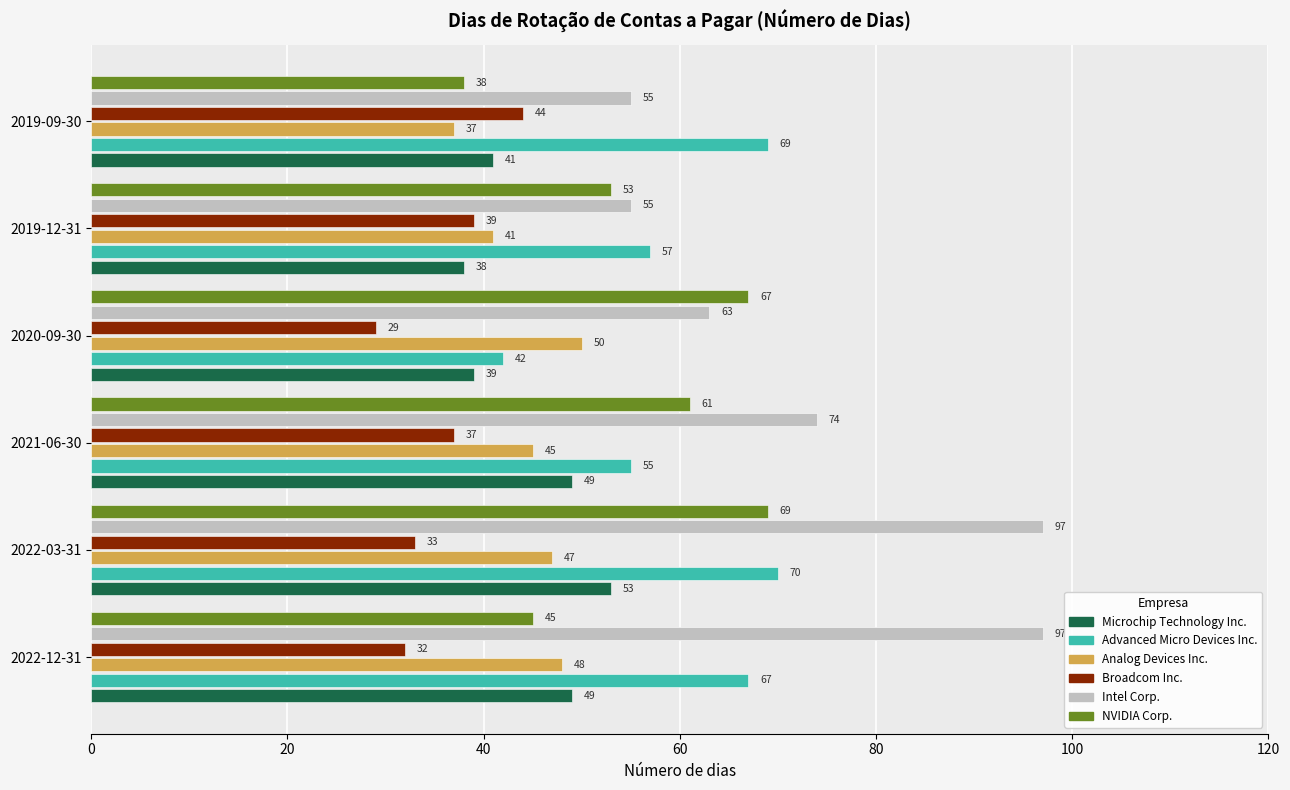

Which series changed the most between 2020-09-30 and 2019-12-31?

Advanced Micro Devices Inc.